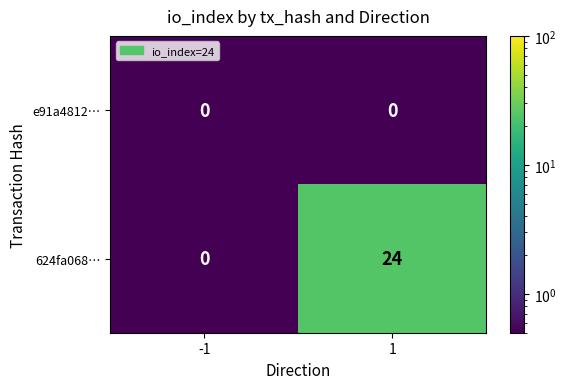

The value of 624fa068… at -1 is 0. True or false?

True